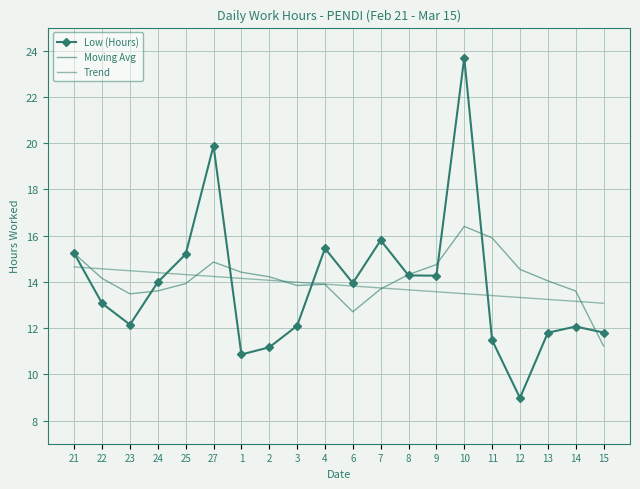

How many interior local peaks does the Moving Avg series have?

3